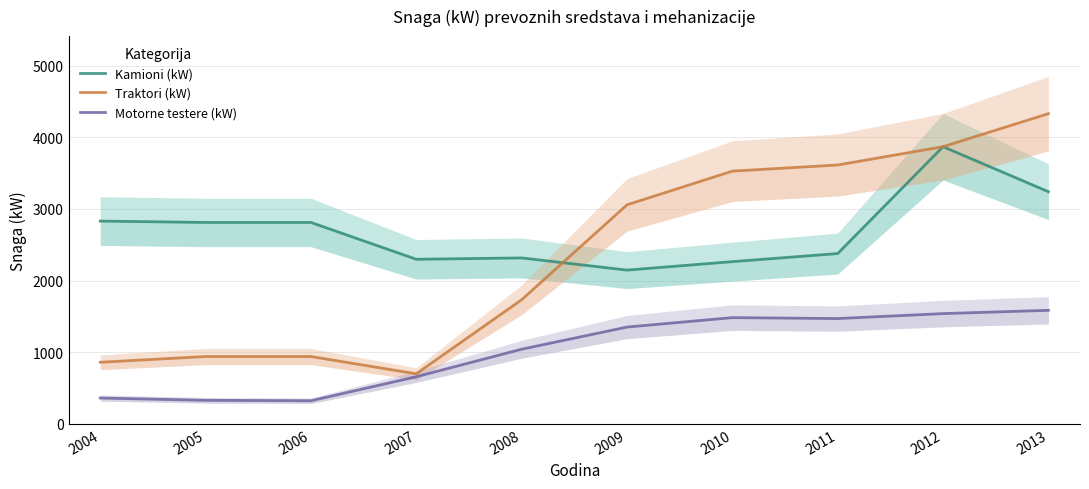

How many times do Kamioni (kW) and Traktori (kW) cross each other?

1